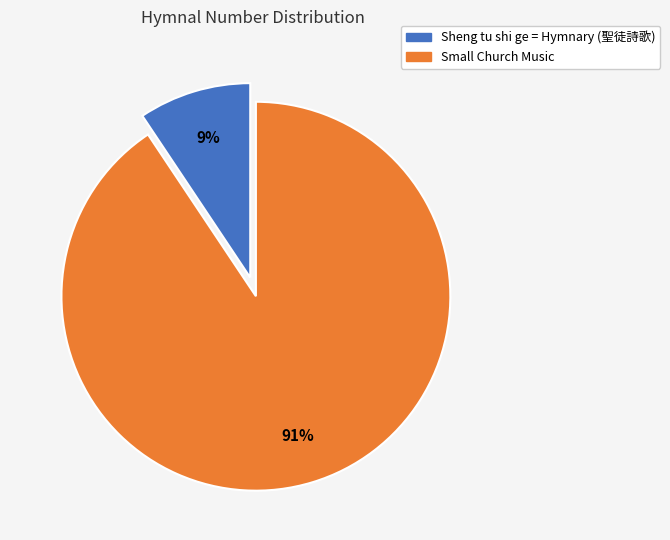

What is the largest slice in the pie chart?

Small Church Music